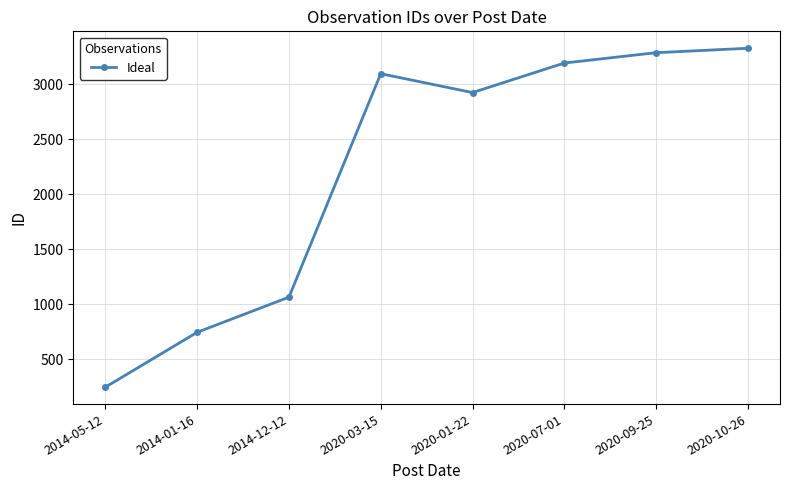

How many series are shown in this chart?

1